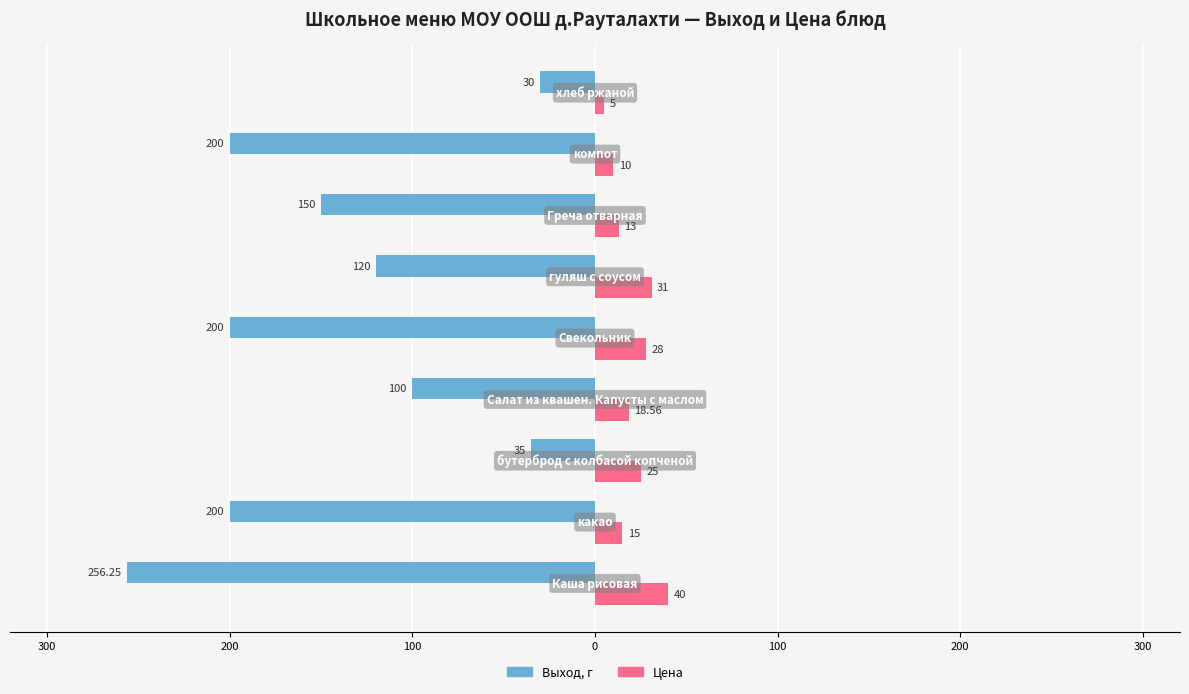

What are all the series names shown in the legend?

Выход, г, Цена